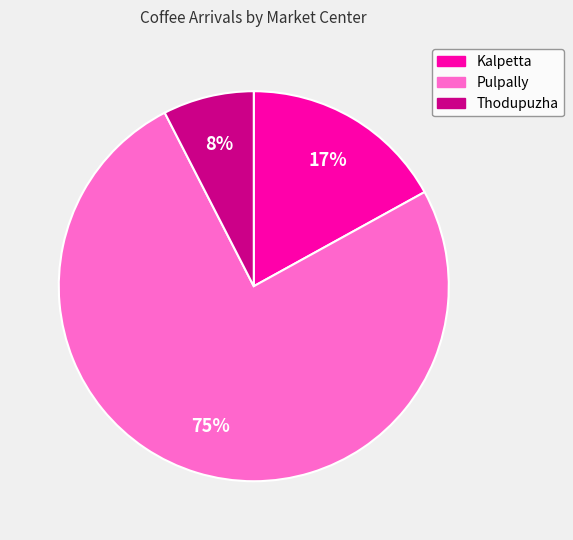

Between Kalpetta and Thodupuzha, which is larger?

Kalpetta